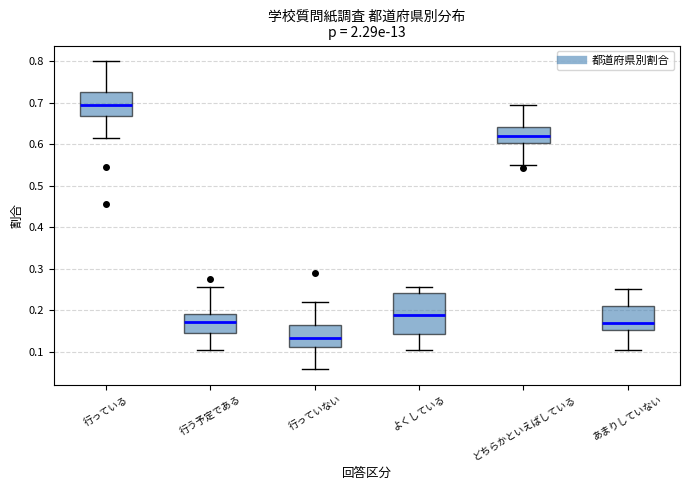

Which box's median line is the highest?

行っている